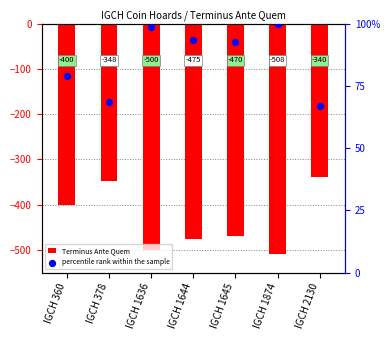

Which series has the largest Y range (max minus min)?

Terminus Ante Quem